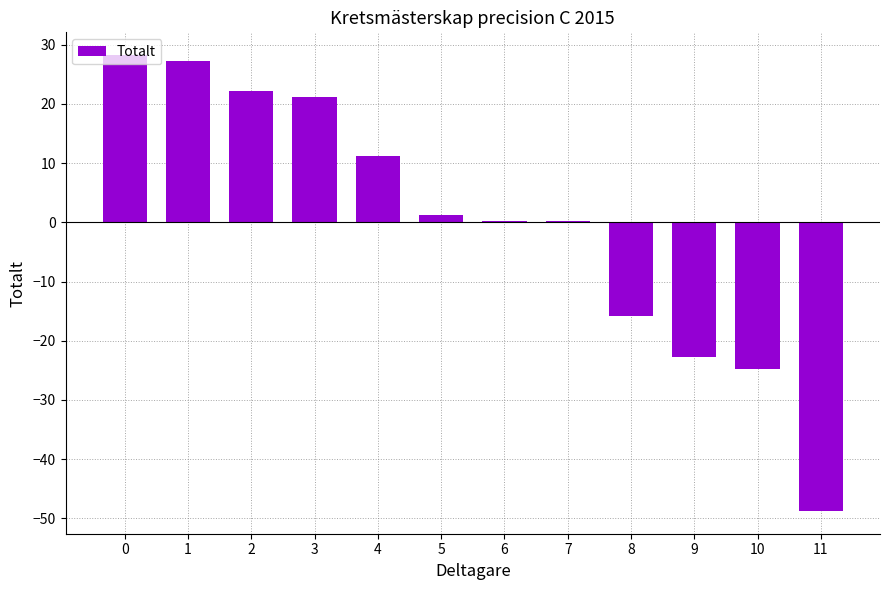

Are the bars grouped side by side (vs. stacked)?

No